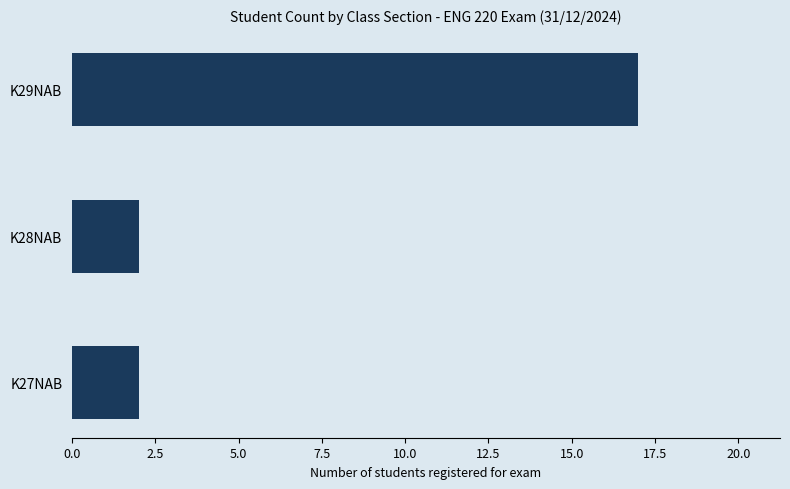

How many categories are shown in the chart?

3